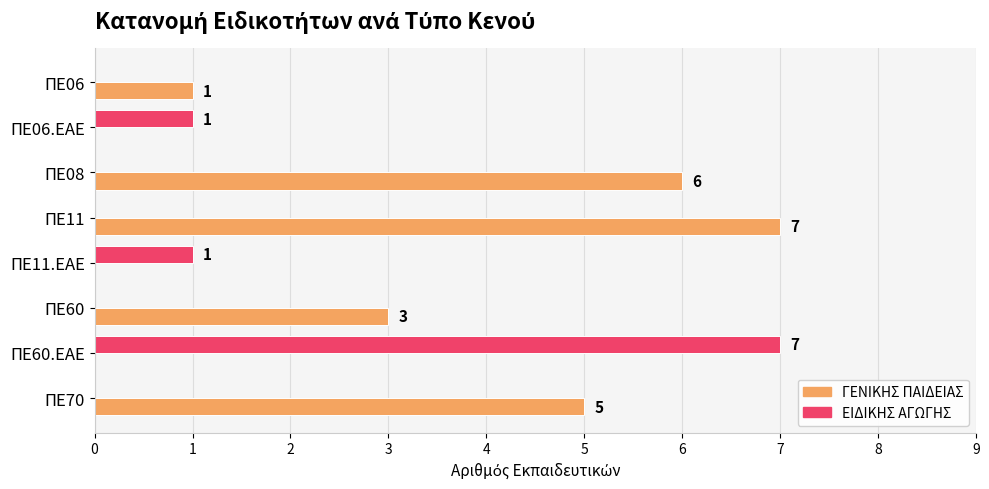

Is it true that ΕΙΔΙΚΗΣ ΑΓΩΓΗΣ equals 0 at ΠΕ70?

True